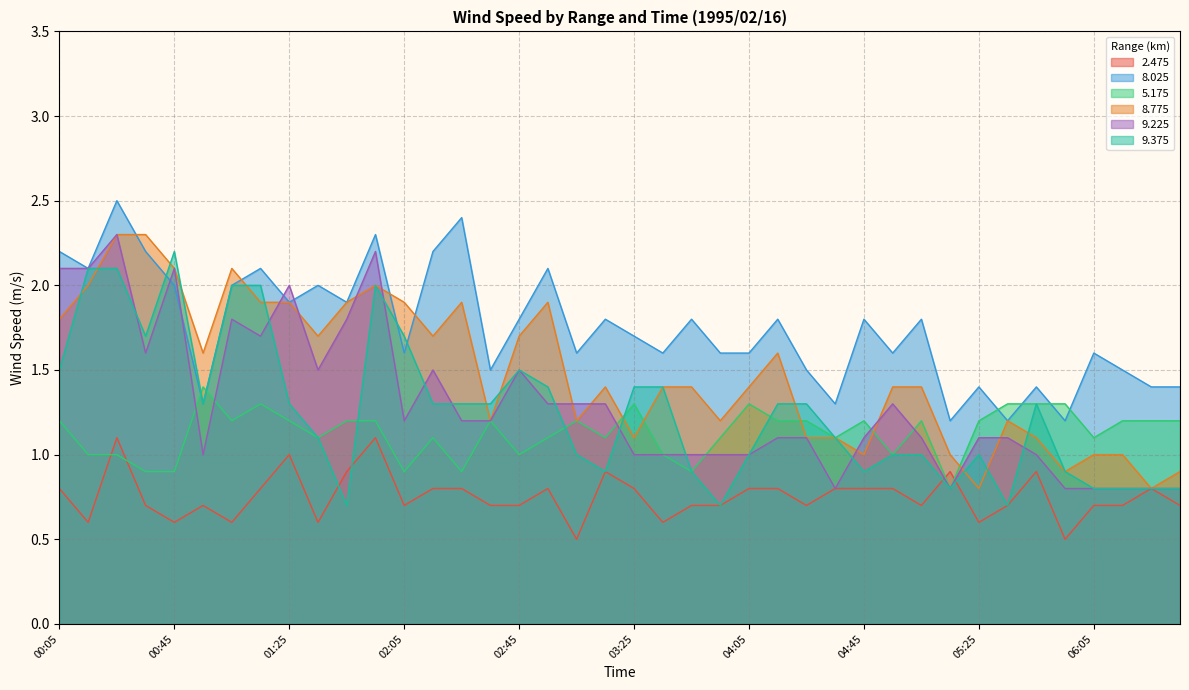

What is the maximum value shown in the chart?

2.5